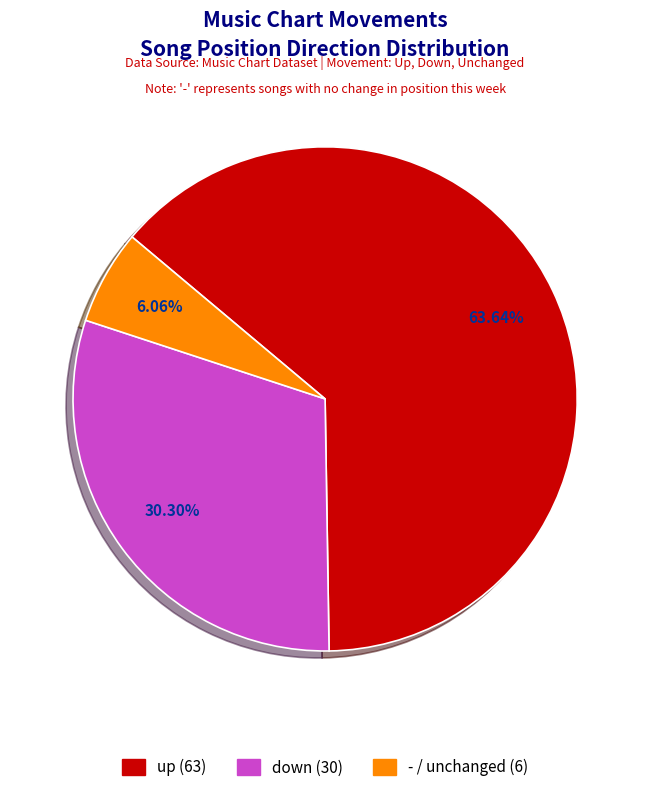

What percentage is the down slice, to the nearest percent?

30%